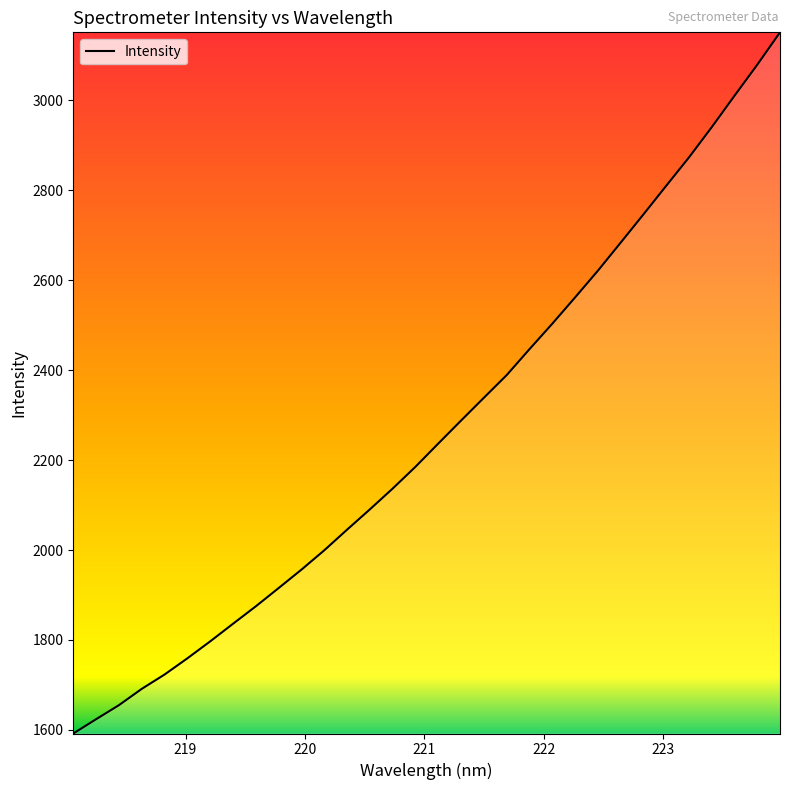

What is the maximum value shown in the chart?

3150.7